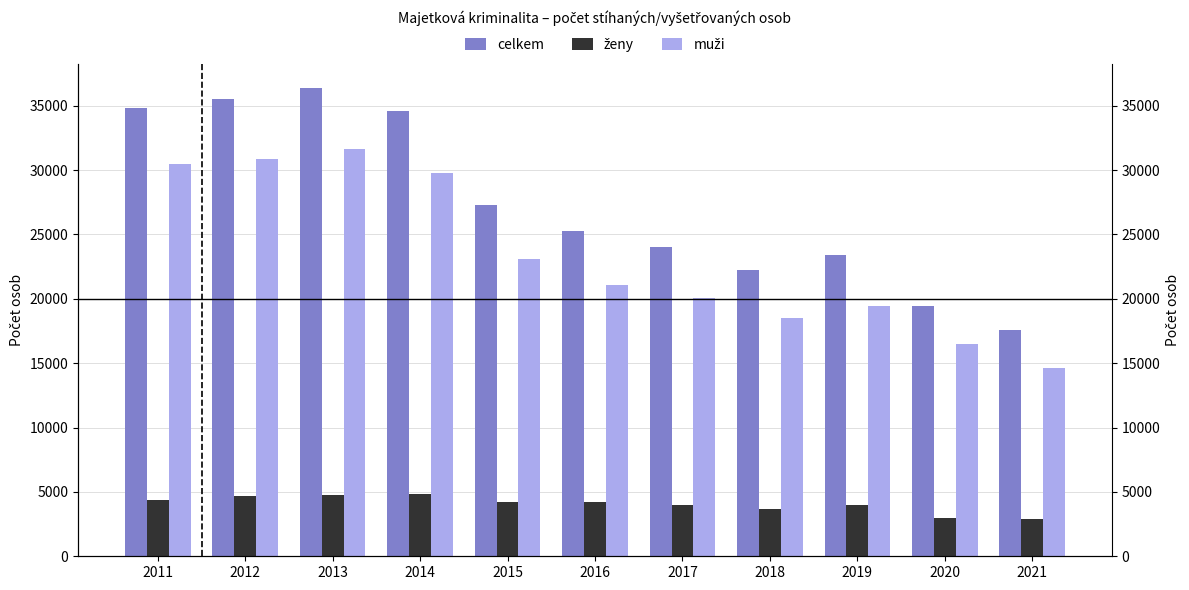

At which category does the chart reach its minimum across all series?

2021